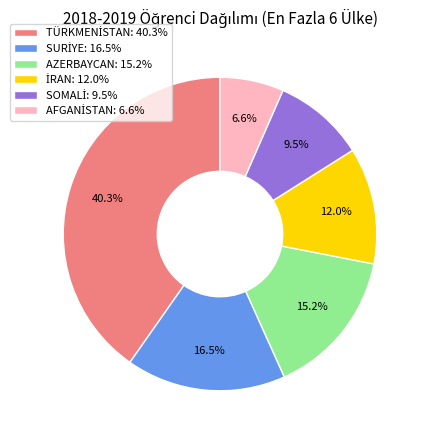

Does AZERBAYCAN: 15.2% account for over 50% of the chart?

No